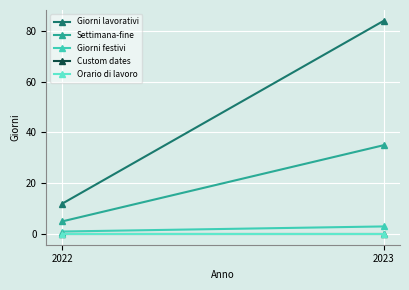

Which has a higher value, 2022 or 2023?

2023